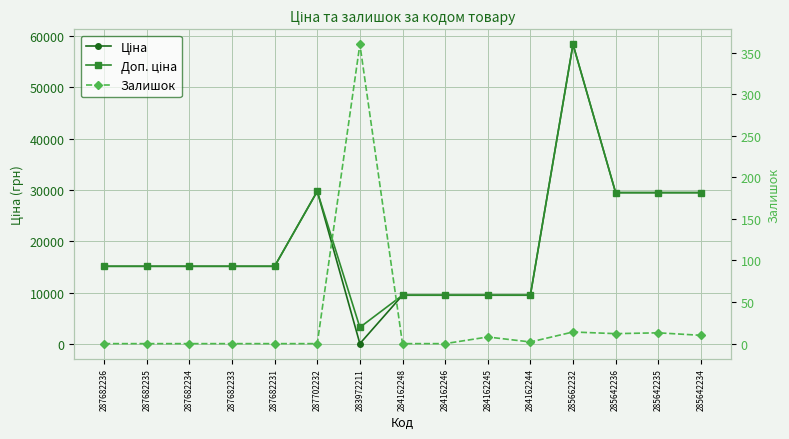

Reading right to left, extract all data points from this chart.

Ціна: 285642234=29491.5	285642235=29491.5	285642236=29491.5	285662232=58426.5	284162244=9480.1	284162245=9480.1	284162246=9480.1	284162248=9480.1	283972211=32.0	287702232=29747.2	287682231=15120.0	287682233=15120.0	287682234=15120.0	287682235=15120.0	287682236=15120.0
Доп. ціна: 285642234=29491.5	285642235=29491.5	285642236=29491.5	285662232=58426.5	284162244=9480.1	284162245=9480.1	284162246=9480.1	284162248=9480.1	283972211=3205.0	287702232=29747.2	287682231=15120.0	287682233=15120.0	287682234=15120.0	287682235=15120.0	287682236=15120.0
Залишок: 285642234=10.0	285642235=13.0	285642236=12.0	285662232=14.0	284162244=2.0	284162245=8.0	284162246=0.0	284162248=0.0	283972211=360.0	287702232=0.0	287682231=0.0	287682233=0.0	287682234=0.0	287682235=0.0	287682236=0.0